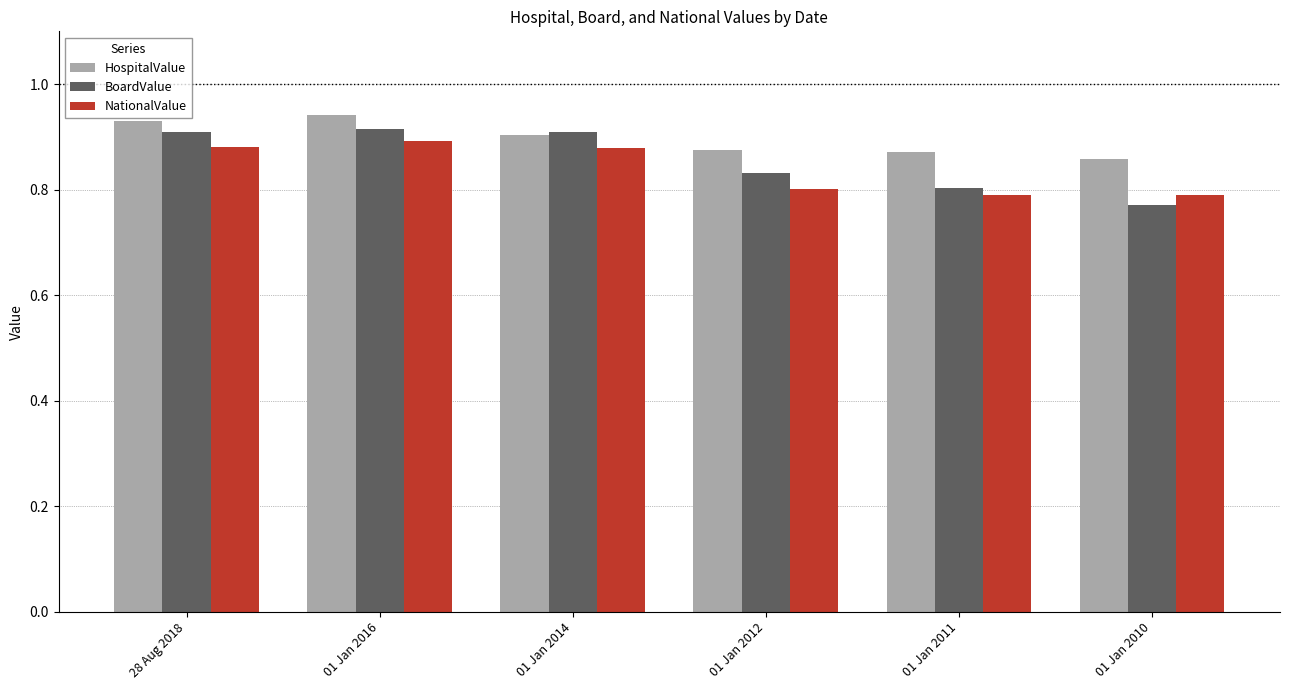

What is the difference between the maximum and second lowest values in the NationalValue series?

0.1